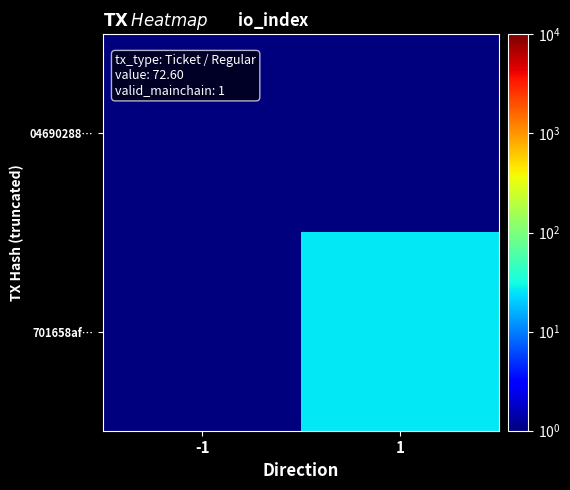

Rank the series at -1 from highest to lowest value.

04690288…, 701658af…